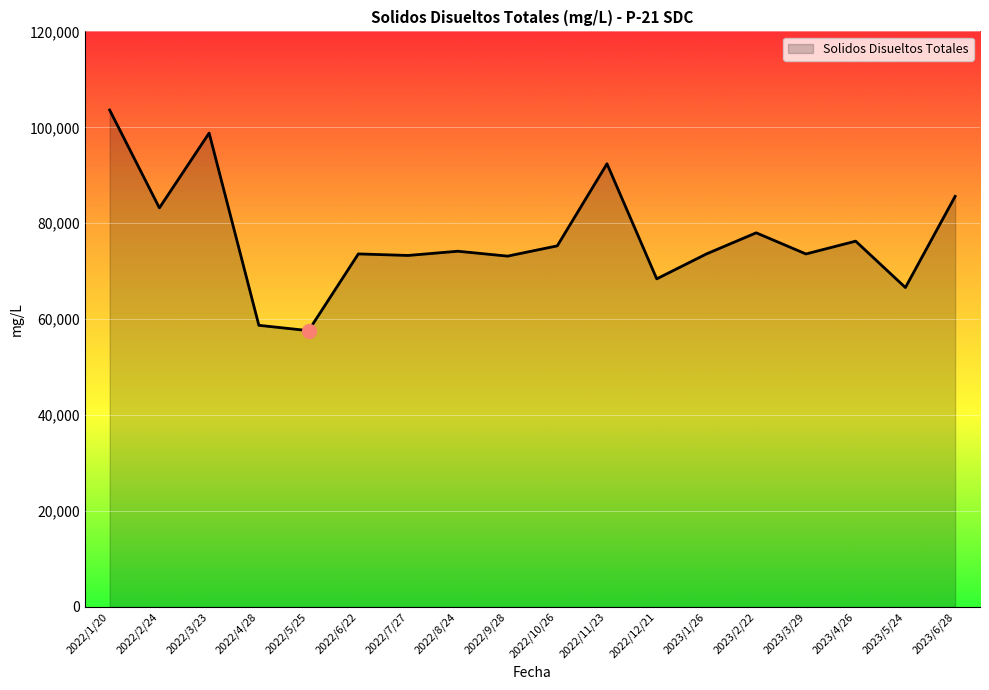

Does the chart have visible grid lines?

Yes